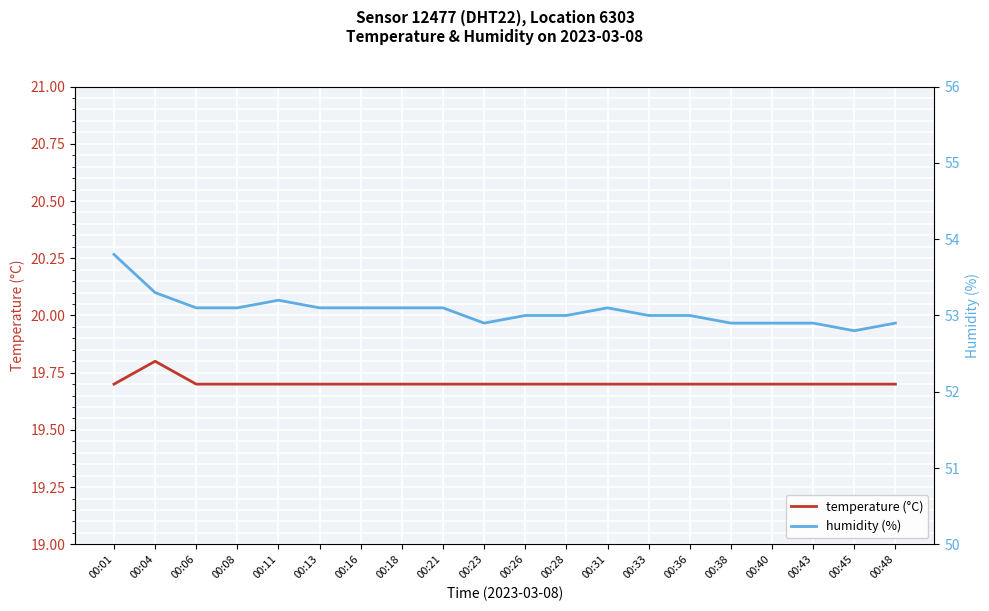

True or false: temperature (°C) and humidity (%) intersect in this chart.

False